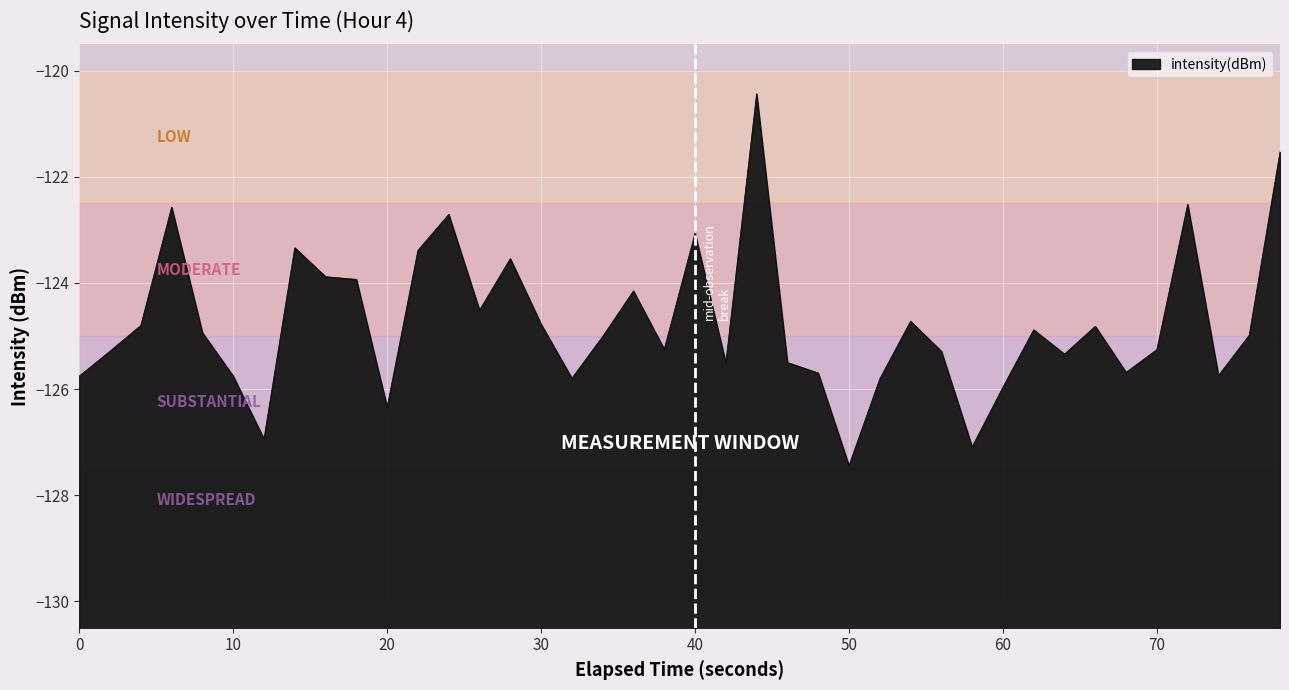

What is the greatest value displayed?

-120.4